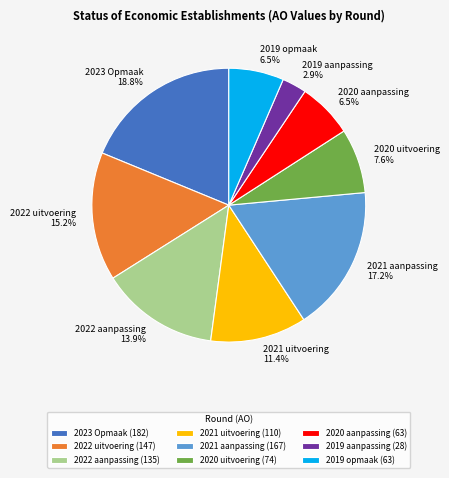

True or false: 2023 Opmaak accounts for 19% of the total.

True